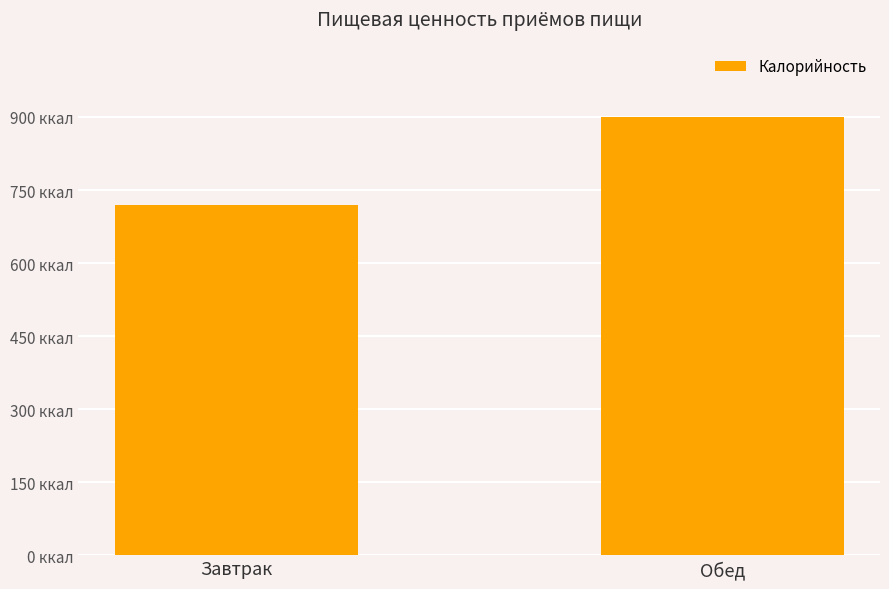

List the labels in order of value, smallest first.

Завтрак, Обед